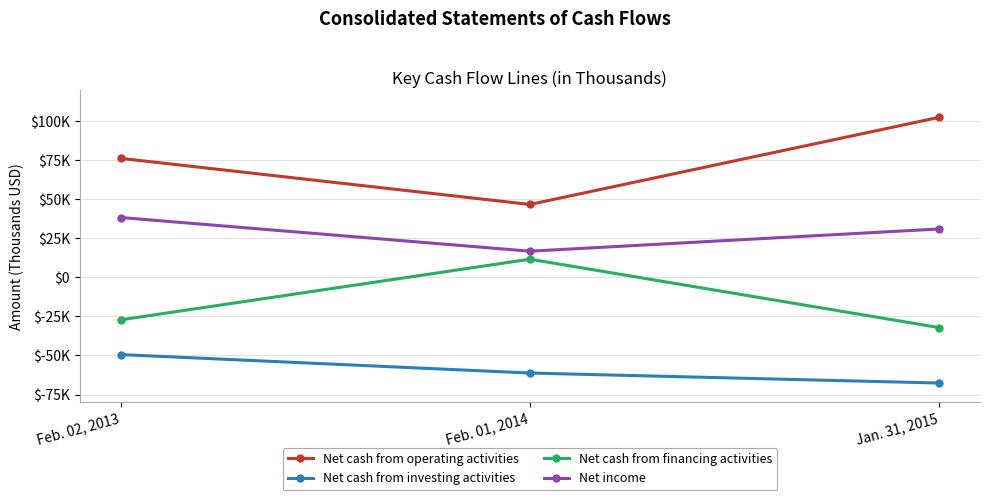

What position from the left is Feb. 02, 2013?

1